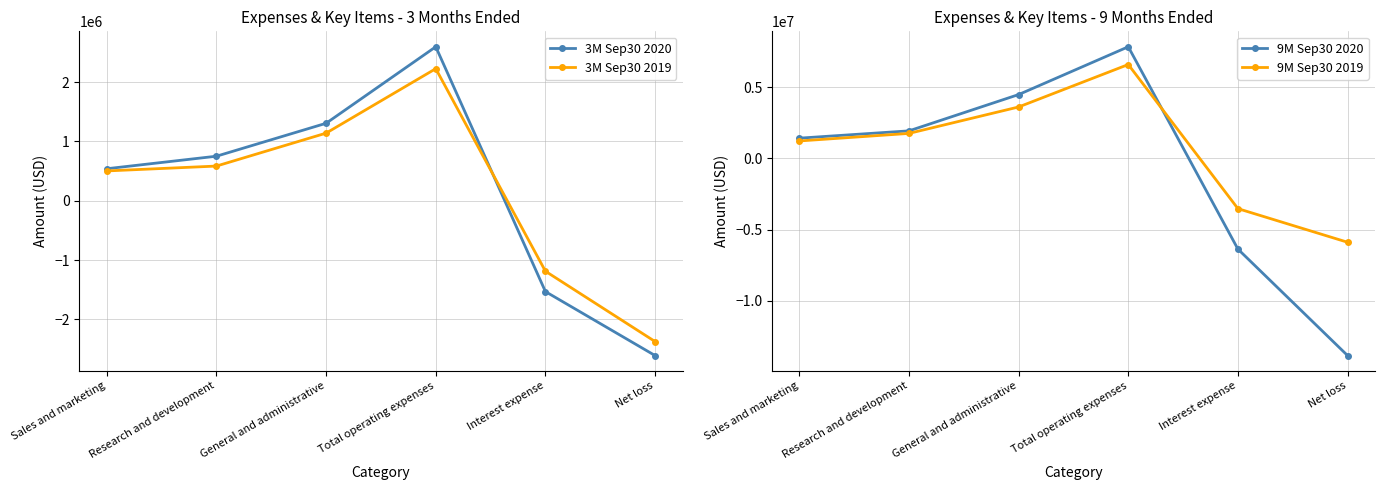

Reading left to right, what are all the values shown in this chart?

3M Sep30 2020: 539000	750000	1305000	2594000	-1531000	-2609000
3M Sep30 2019: 502000	584000	1139000	2225000	-1188000	-2373000
9M Sep30 2020: 1424000	1937000	4489000	7850000	-6377000	-13862000
9M Sep30 2019: 1227000	1758000	3617000	6602000	-3531000	-5895000